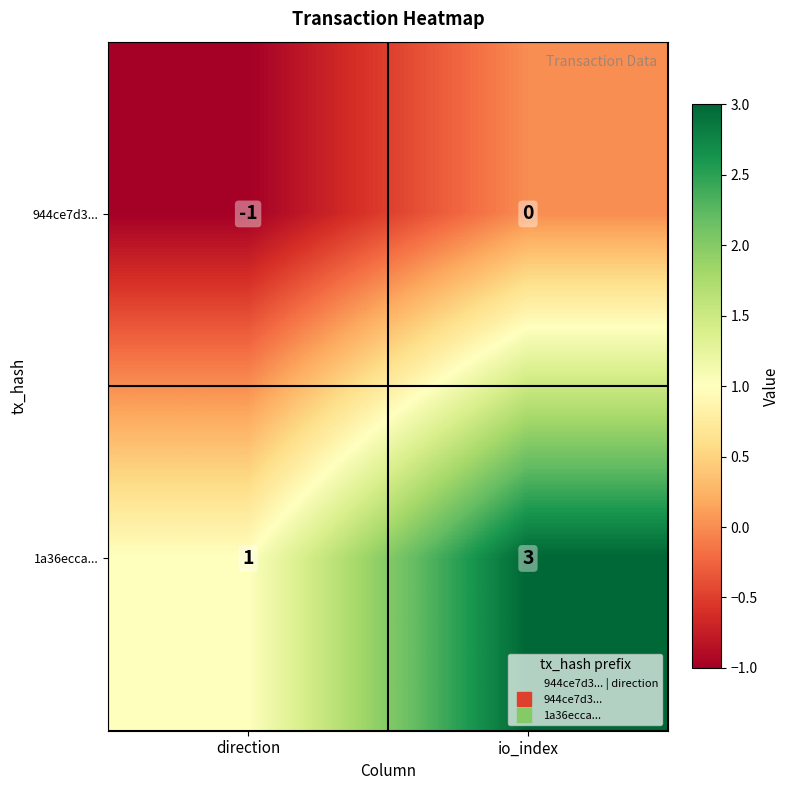

What is the sum of all 1a36ecca... values?

4